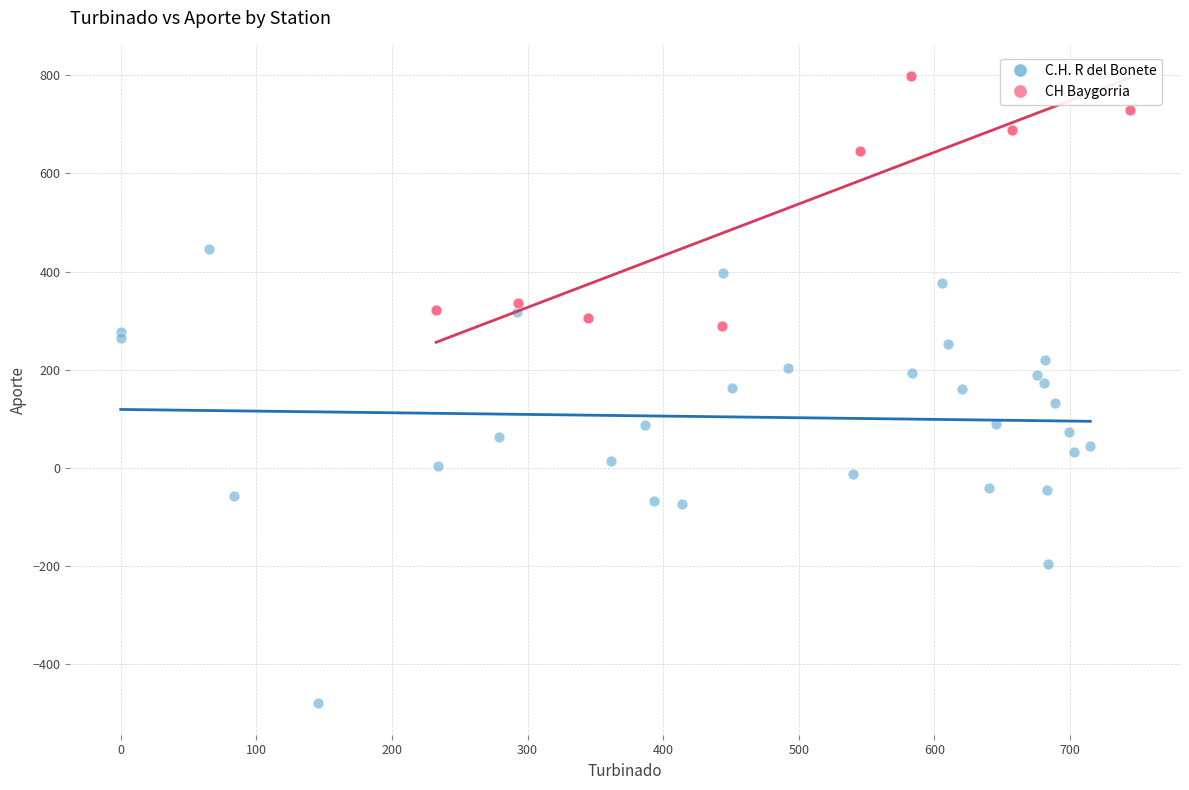

Which series has the widest spread of Y values?

C.H. R del Bonete